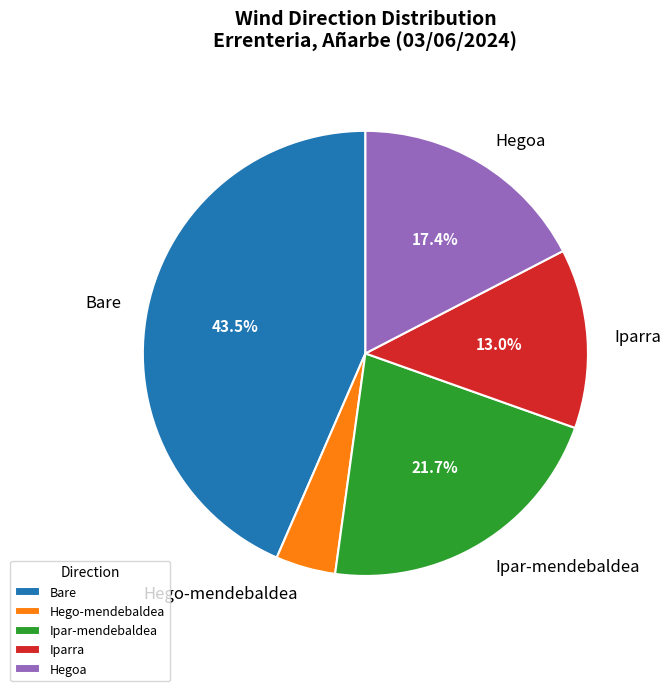

How many slices are in this pie chart?

5